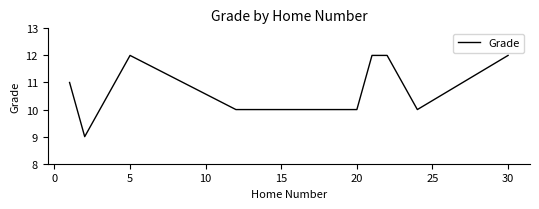

What is the difference between the second highest and second lowest values?

2